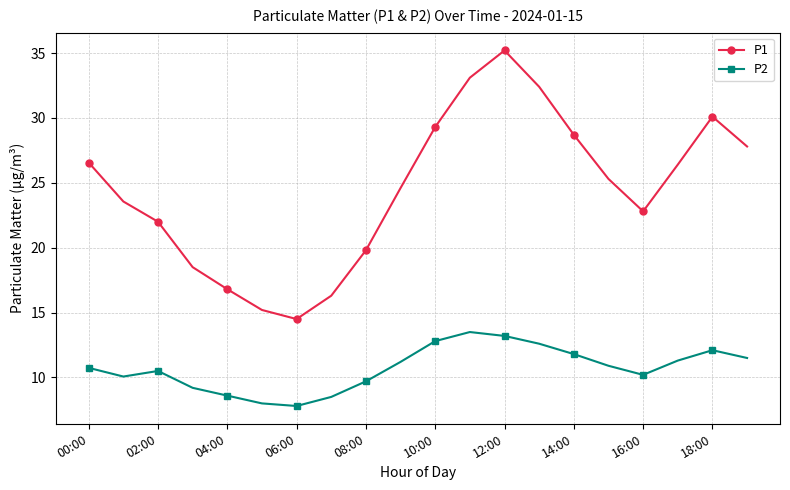

True or false: P2 and P1 intersect in this chart.

False